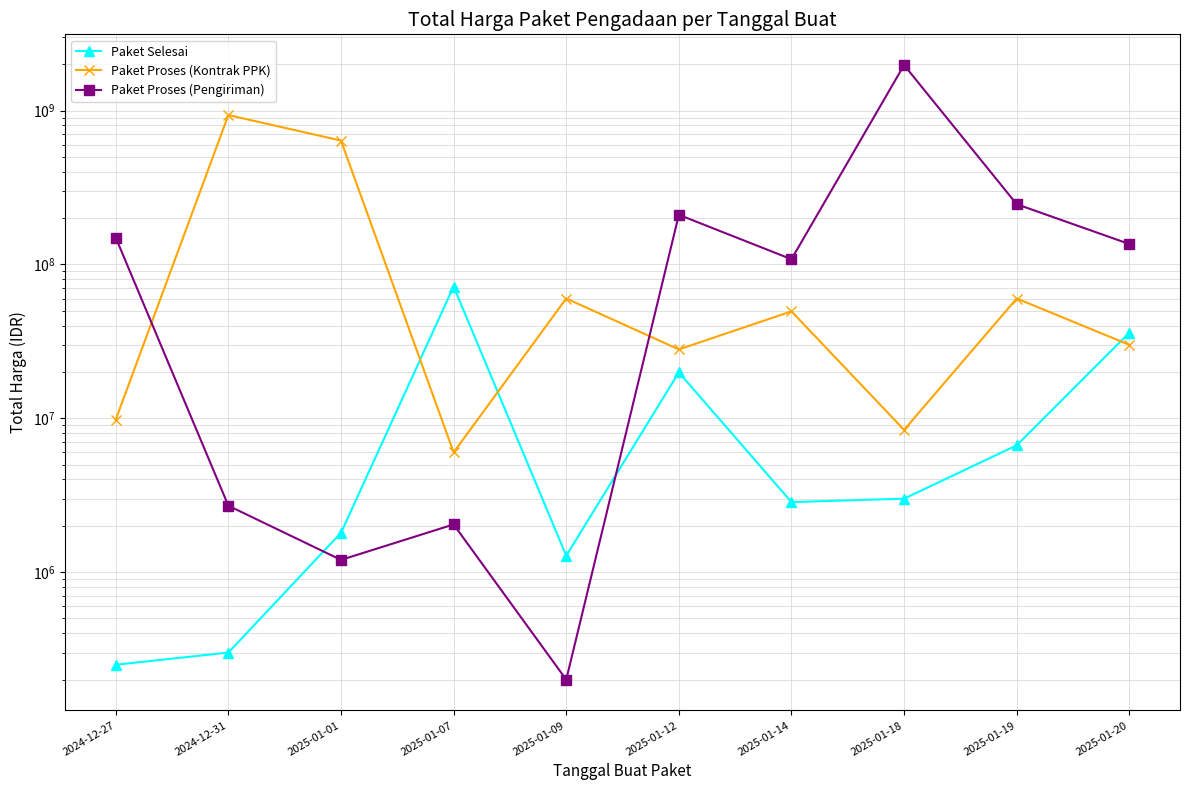

Is the value of Paket Proses (Kontrak PPK) at 2025-01-12 greater than the value of Paket Proses (Pengiriman) at 2025-01-09?

Yes